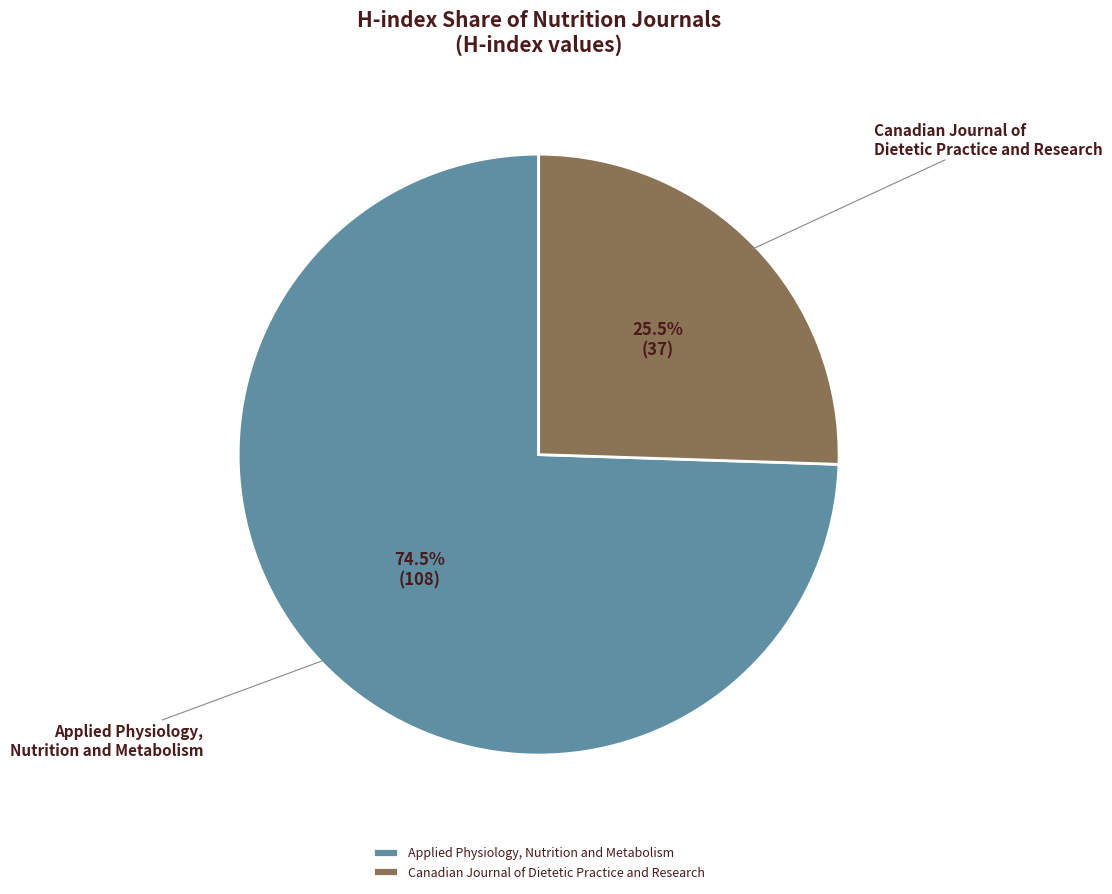

True or false: Applied Physiology, Nutrition and Metabolism accounts for 68% of the total.

False